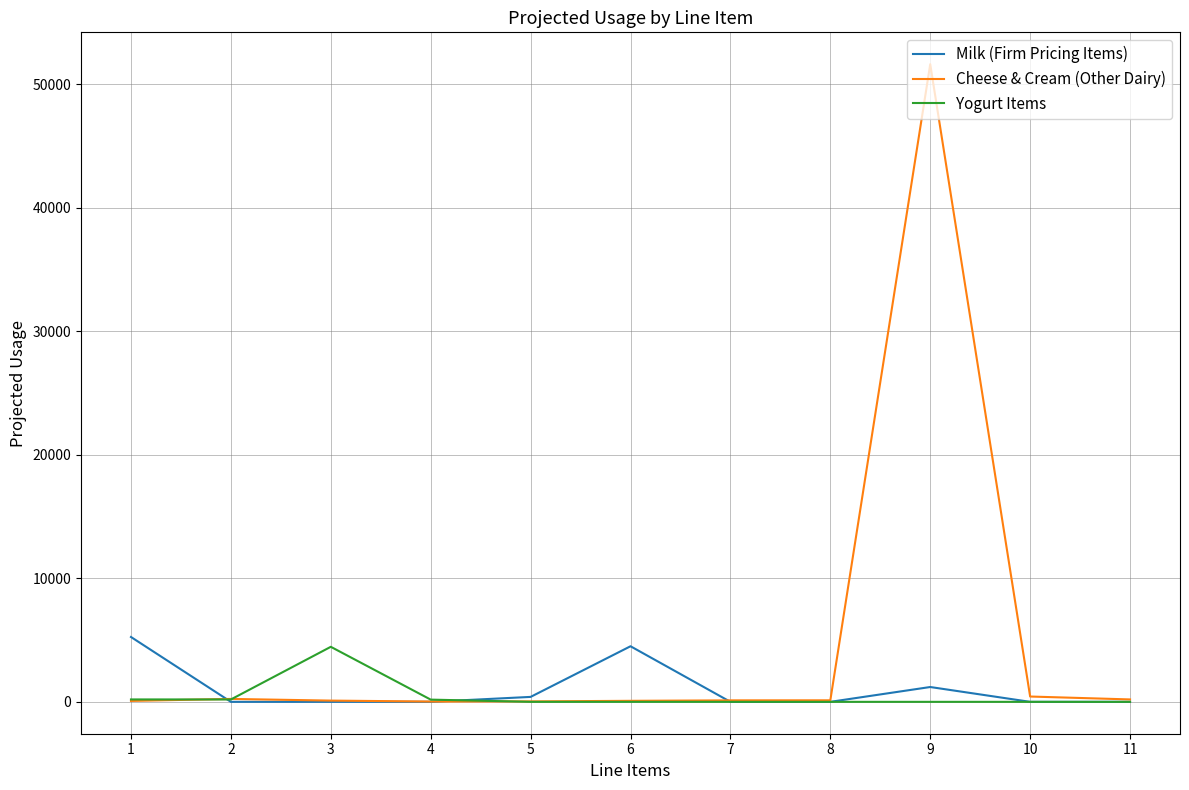

What is the highest value of the Milk (Firm Pricing Items) series?

5250